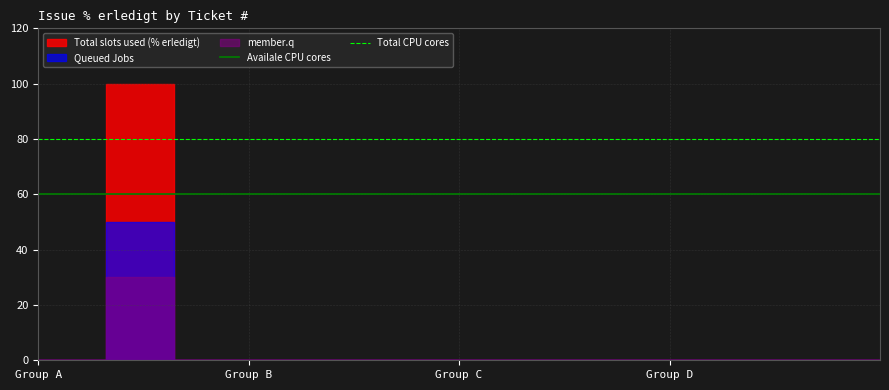

The Availale CPU cores series shows 60 at Group B. True or false?

True